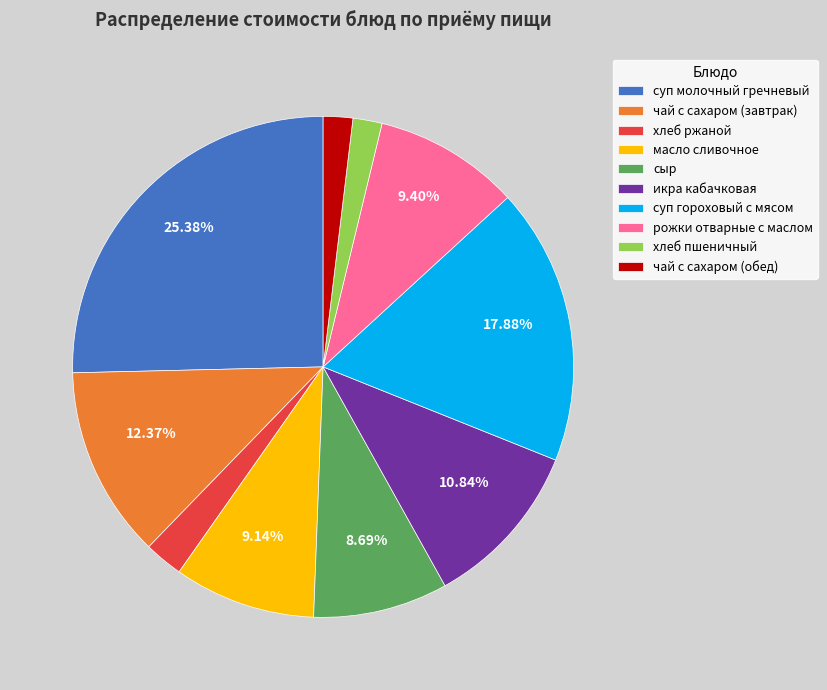

How many slices are in this pie chart?

10